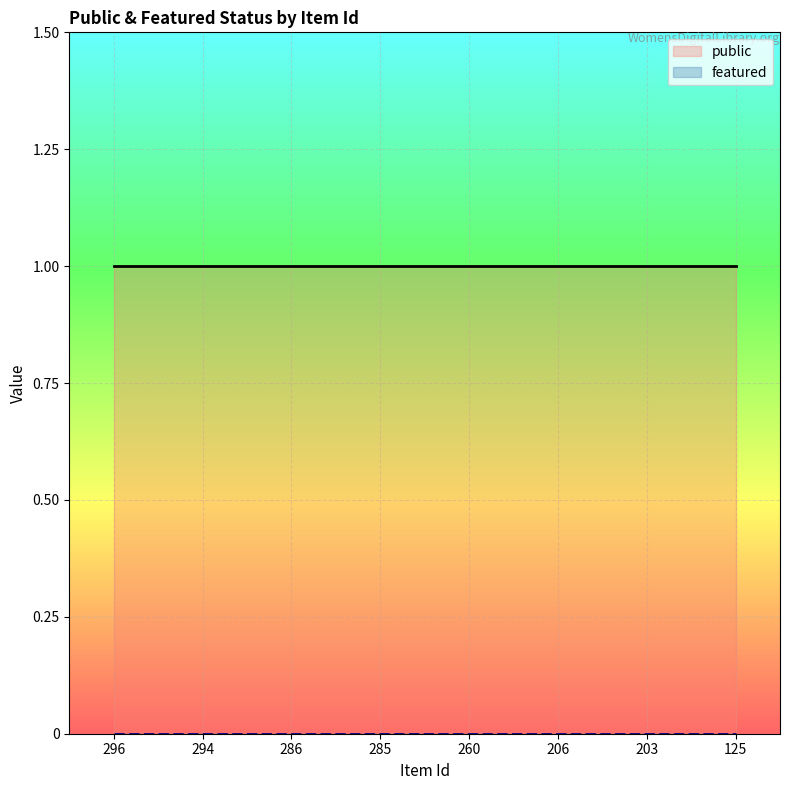

True or false: public and featured cross at least once.

False